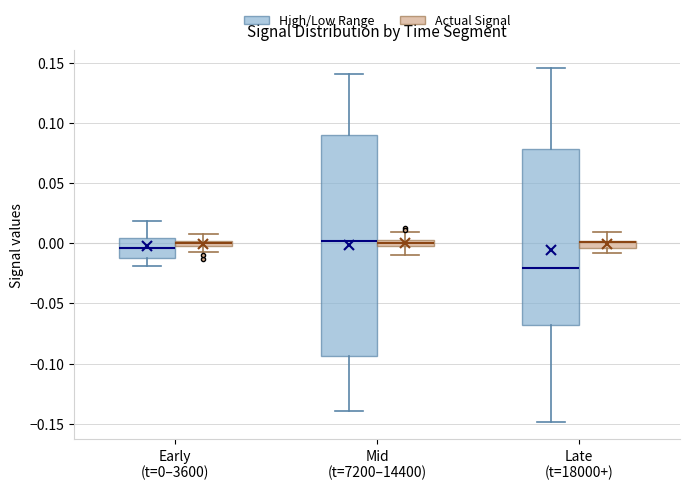

Where does the upper whisker of the box for Early (t=0–3600) (High/Low Range) end on the y-axis? The values are not printed on the chart, so give them approximately, as read against the axis.

0.020